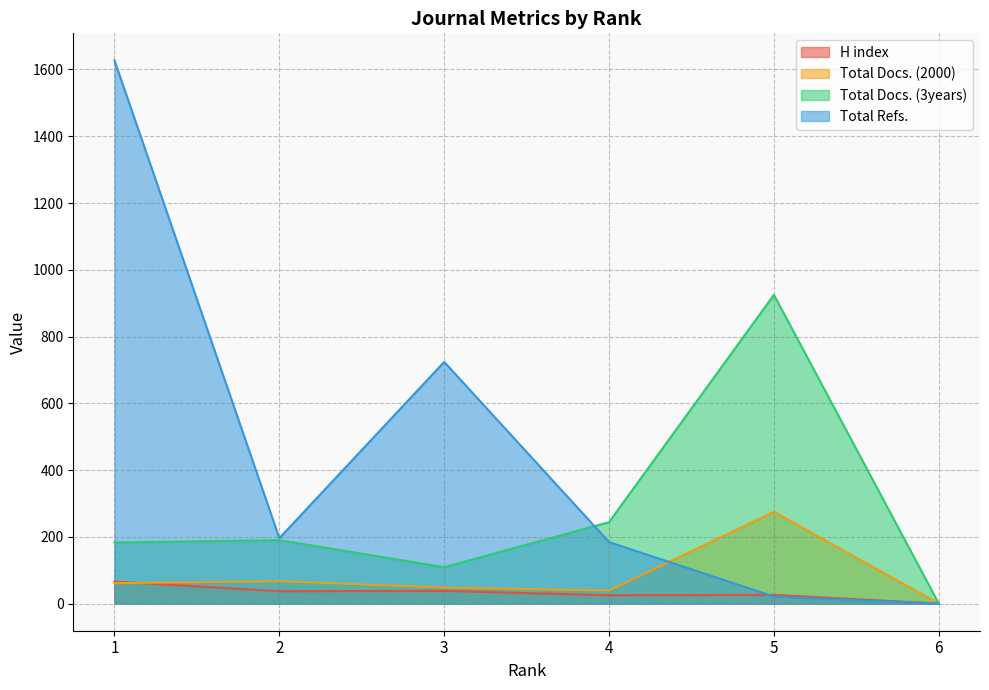

At which label is Total Docs. (2000) closest to 137?

2